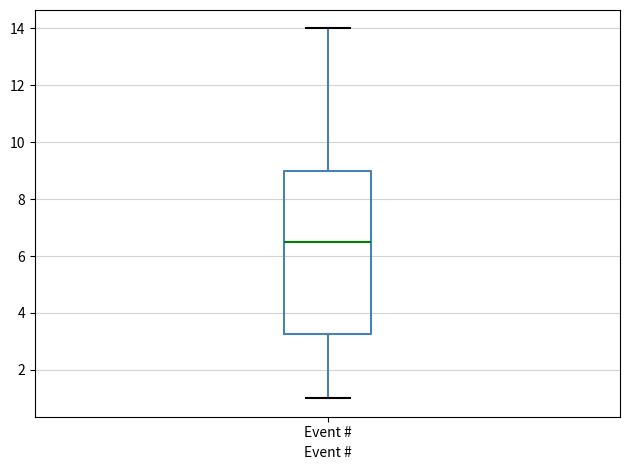

Read this box plot against the y-axis: the position of the median line, the range covered by the box, and the ends of both whiskers. The values are not printed on the chart, so give them approximately, as read against the axis.

median 6.6, box 3.2 to 9.0, whiskers 1.0 to 14.0